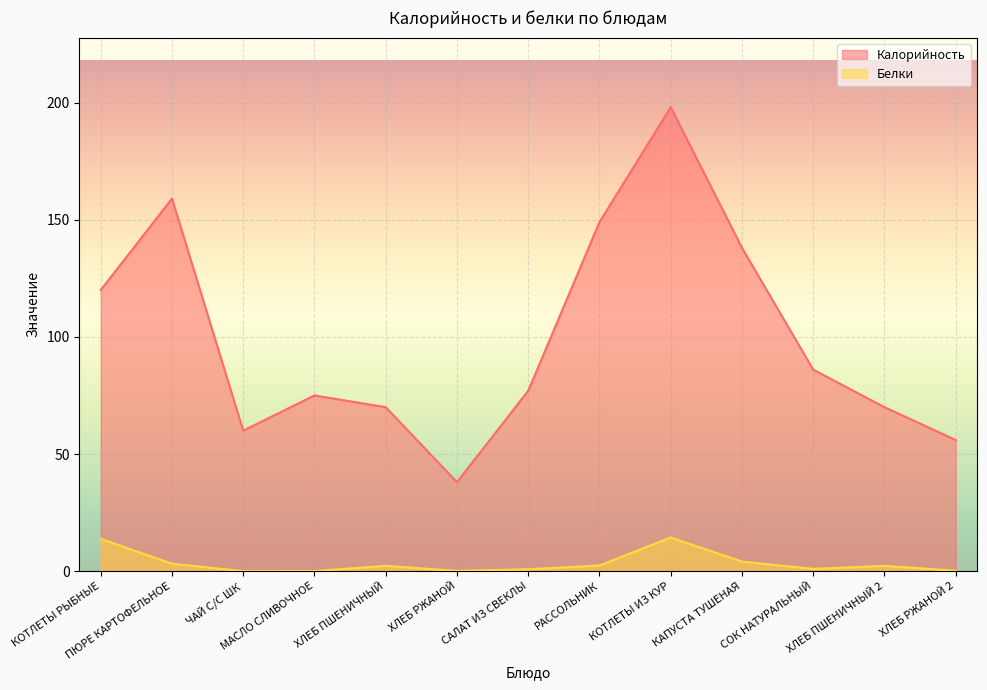

Does the chart display data point markers on the line(s)?

No